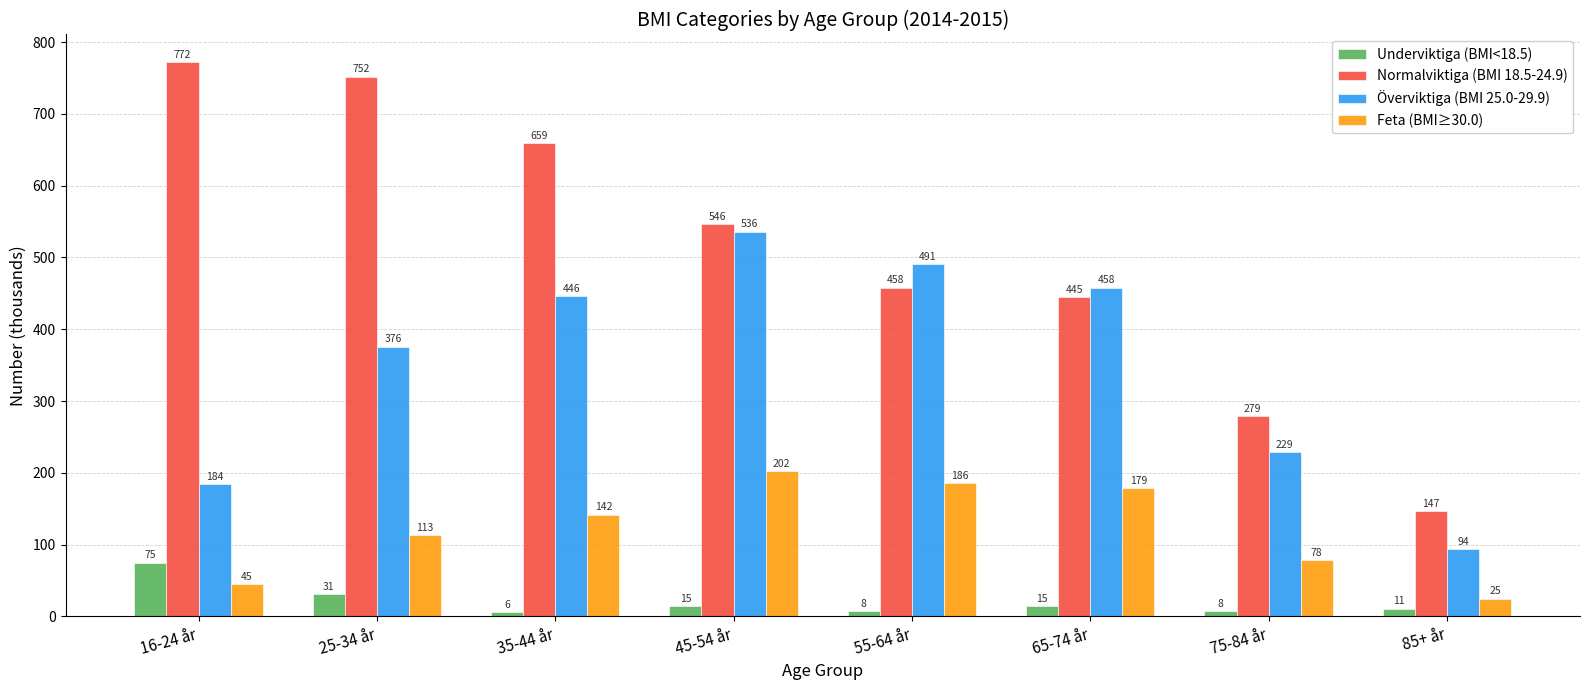

List the series in order of their peak value, lowest first.

Underviktiga (BMI<18.5), Feta (BMI≥30.0), Överviktiga (BMI 25.0-29.9), Normalviktiga (BMI 18.5-24.9)